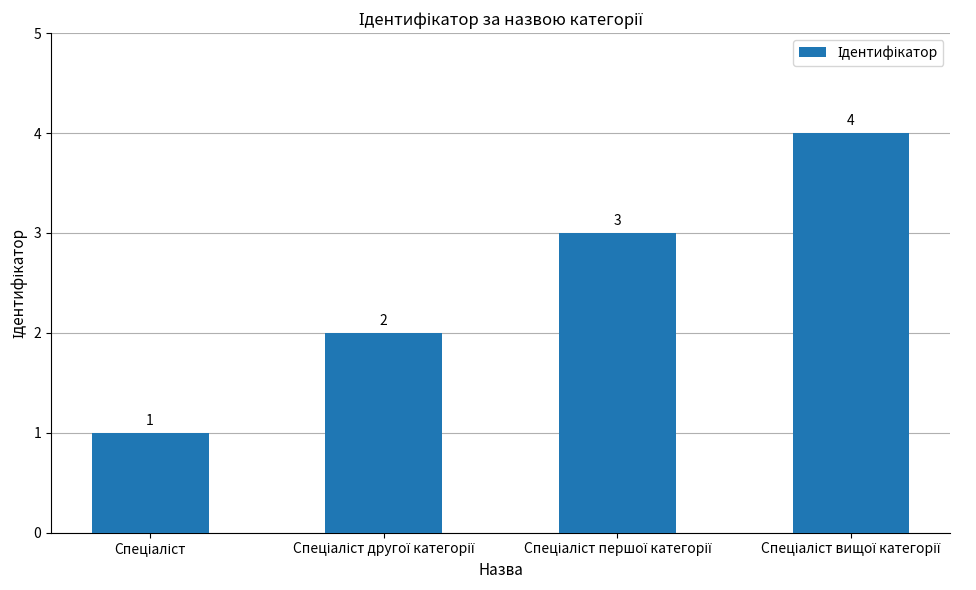

Does the chart contain stacked bars?

No